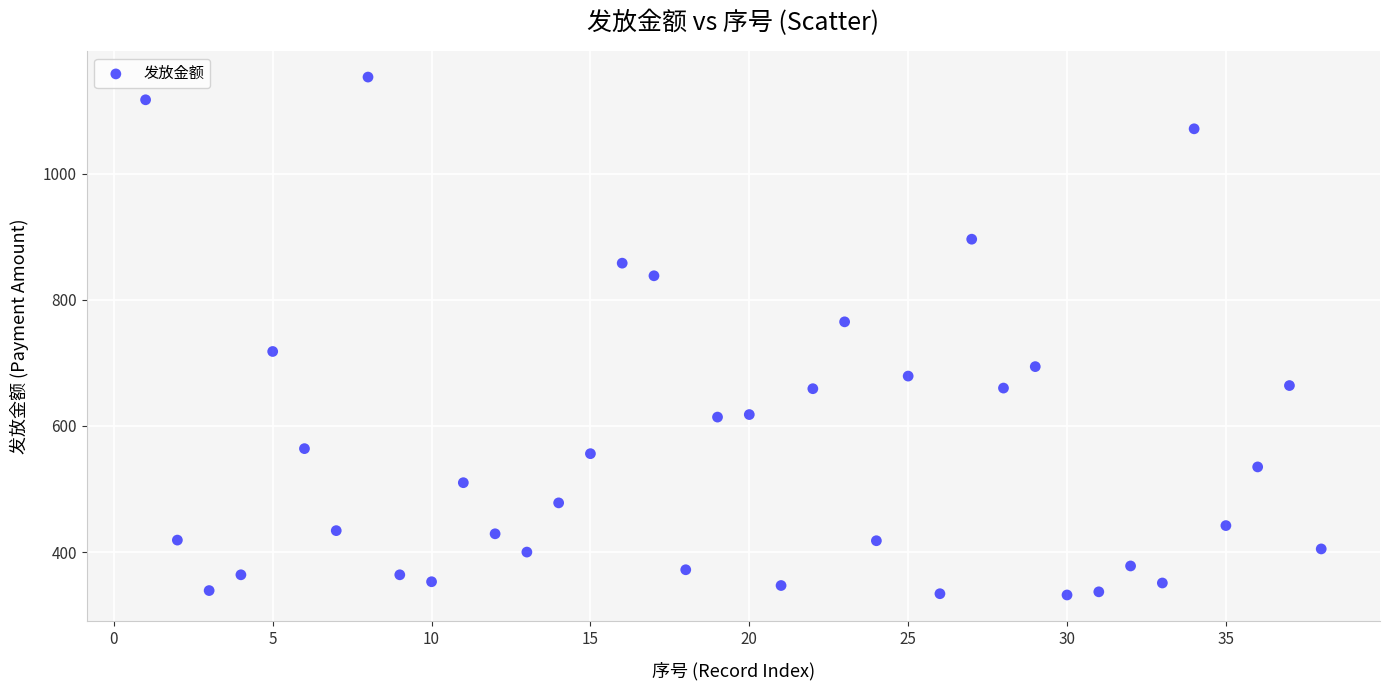

What is the range of Y values (max minus min)?

821